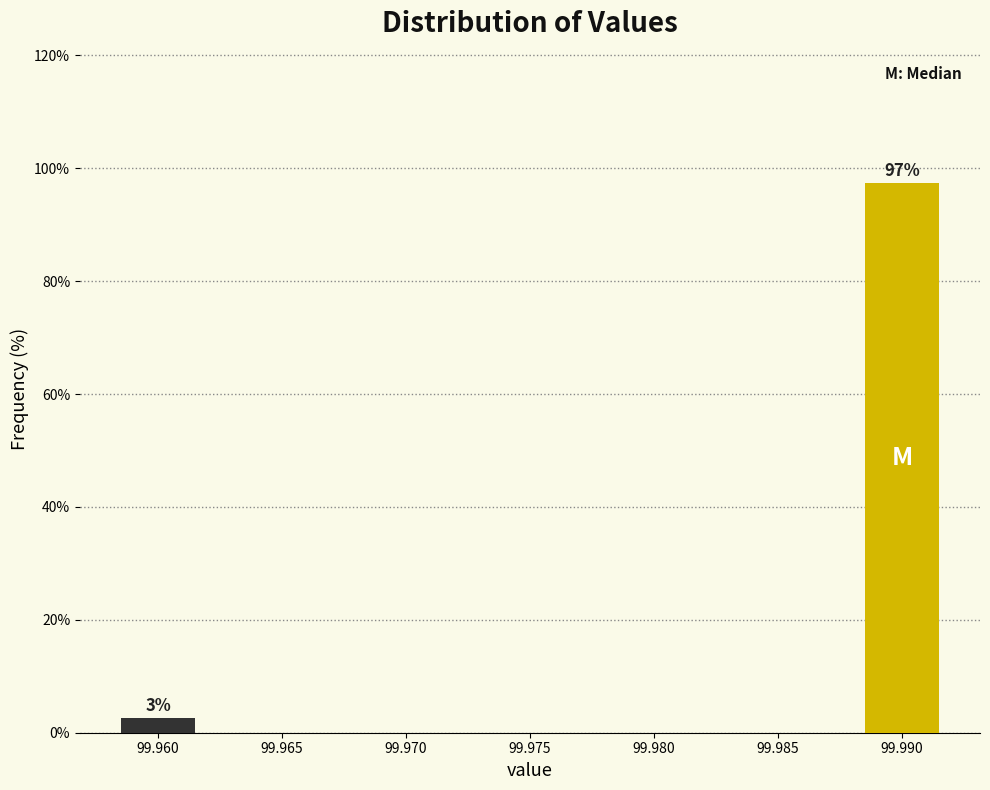

At which label is the value closest to 50?

99.960